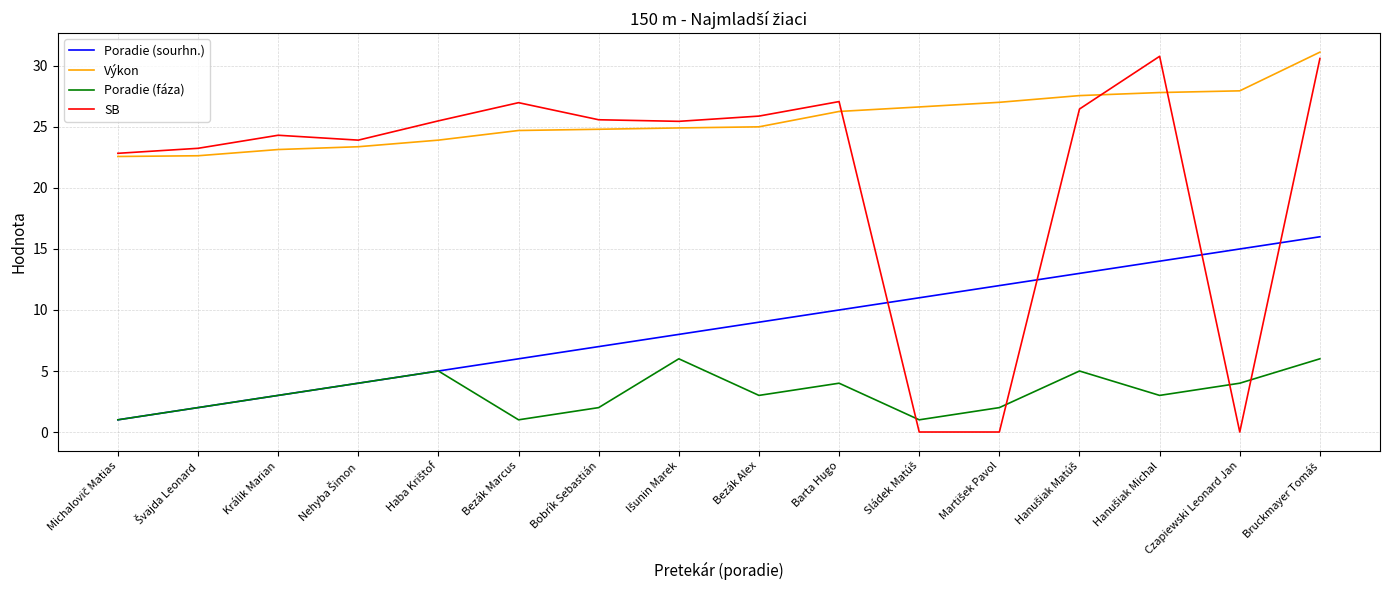

Which series has the largest total across all categories?

Výkon